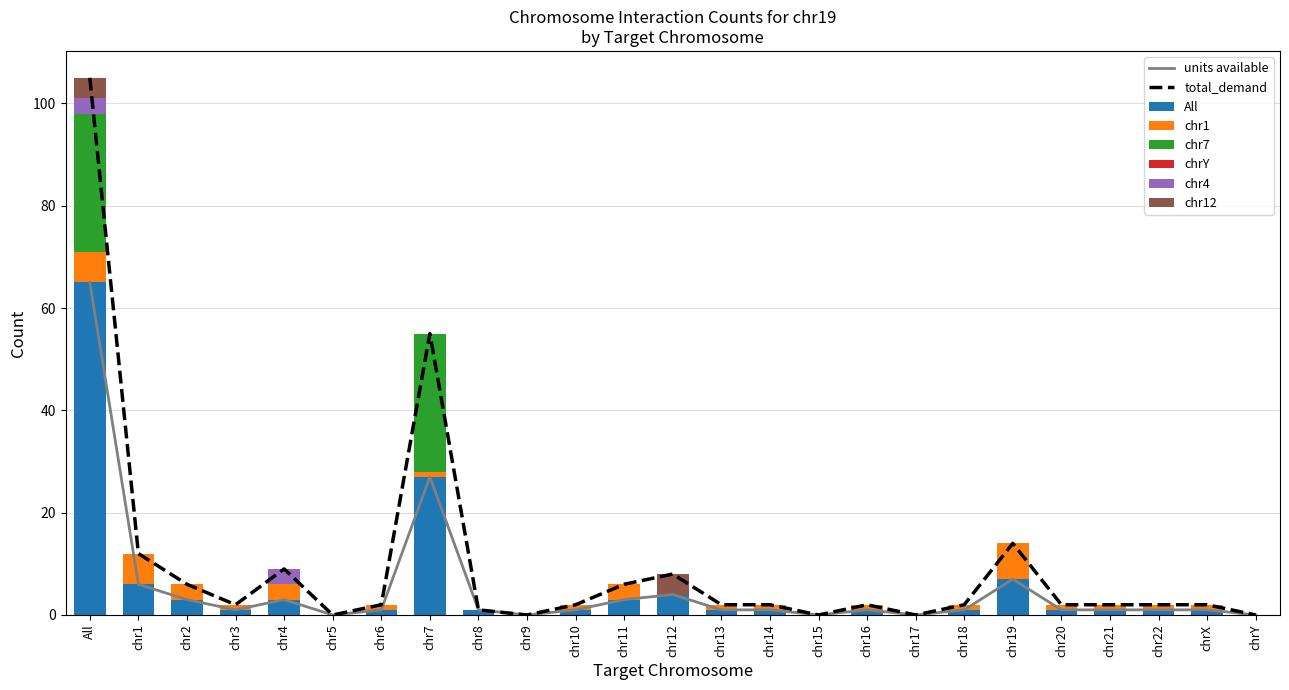

Rank the series by their maximum value, from highest to lowest.

All, chr7, chr1, chr12, chr4